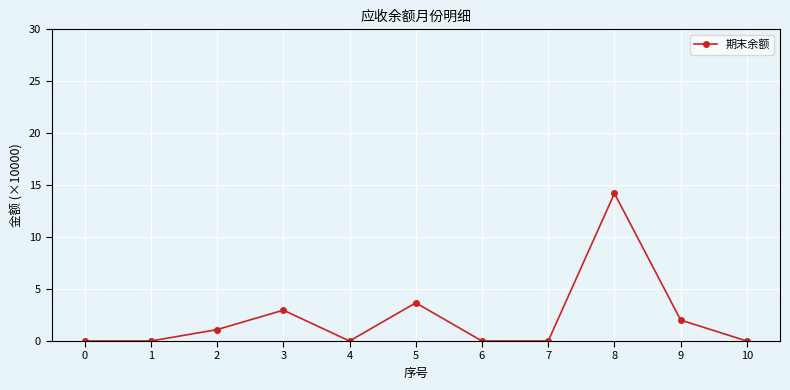

True or false: there are more than 2 points higher than both neighbors.

True